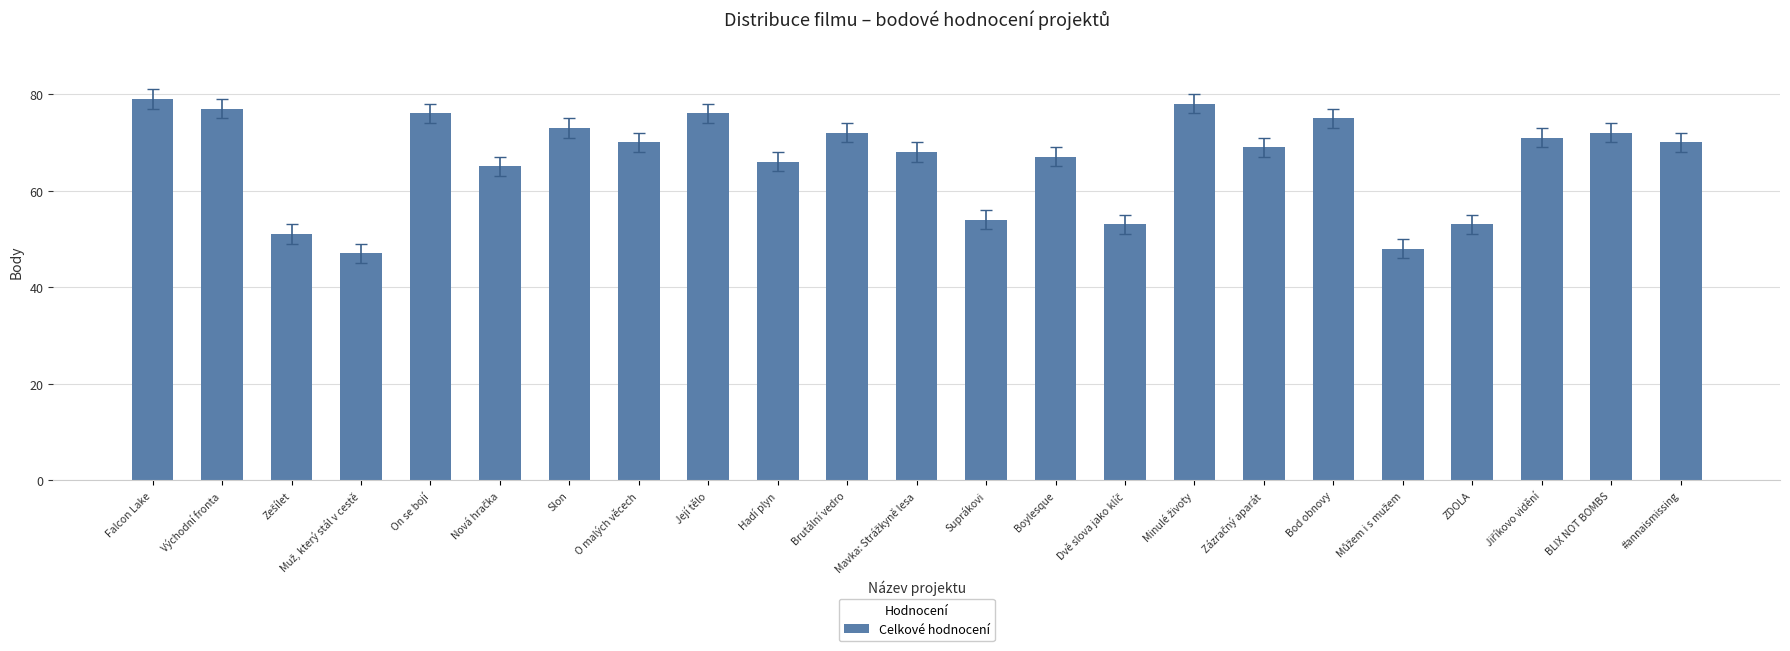

The value at Její tělo is 76. True or false?

True